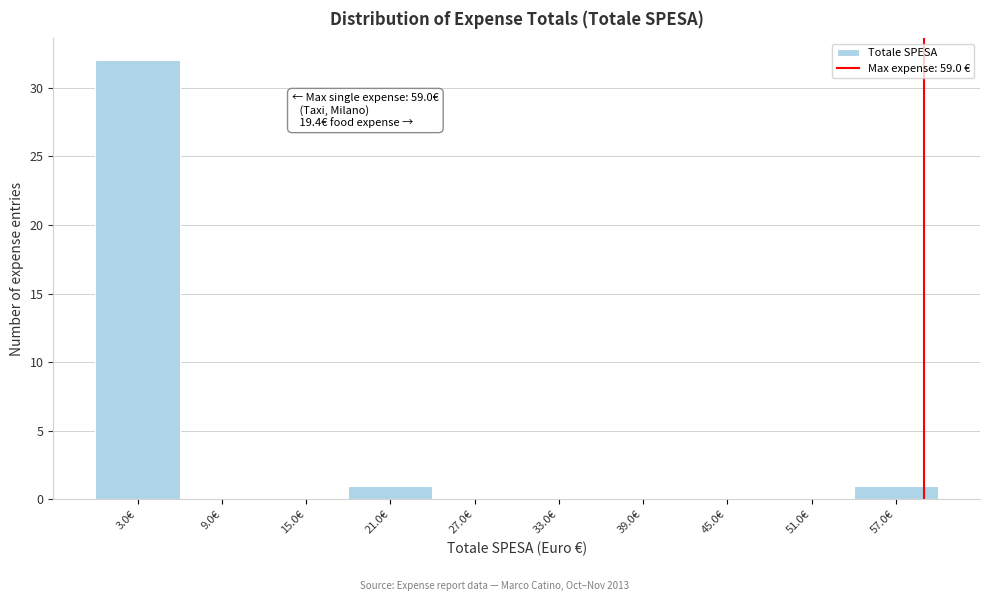

Which range on the x-axis has the tallest bar?

0 to 6